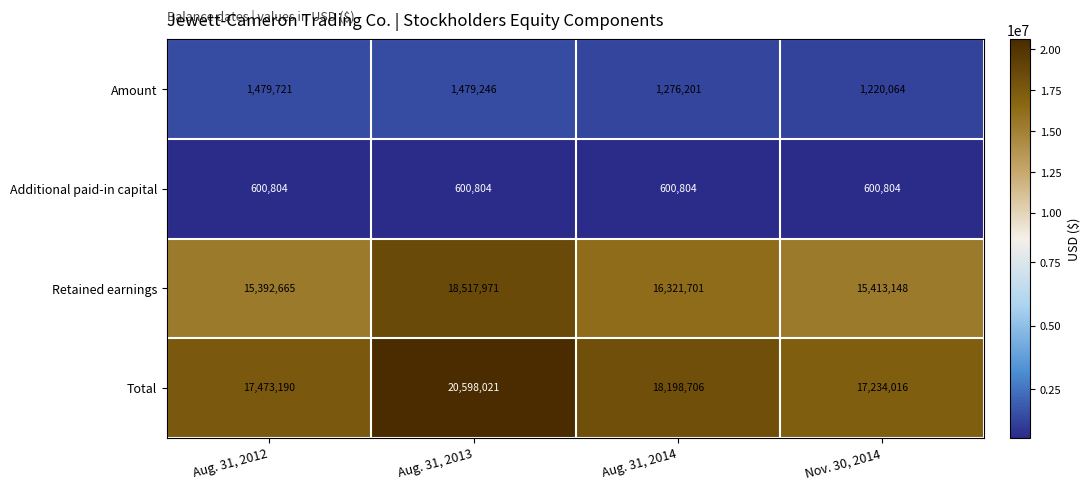

Is it true that Retained earnings equals 20697843 at Aug. 31, 2012?

False